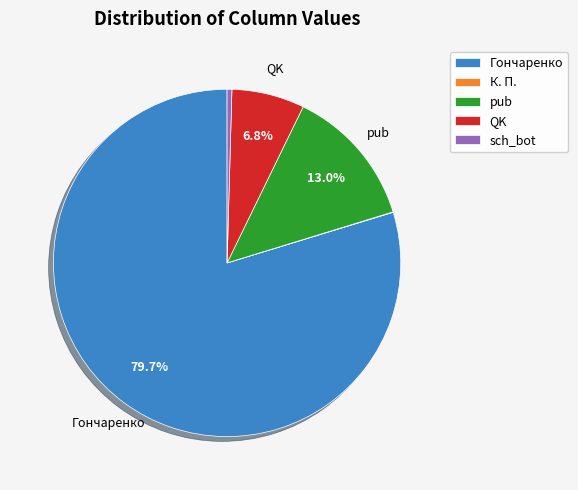

Does any single category account for the majority?

Yes